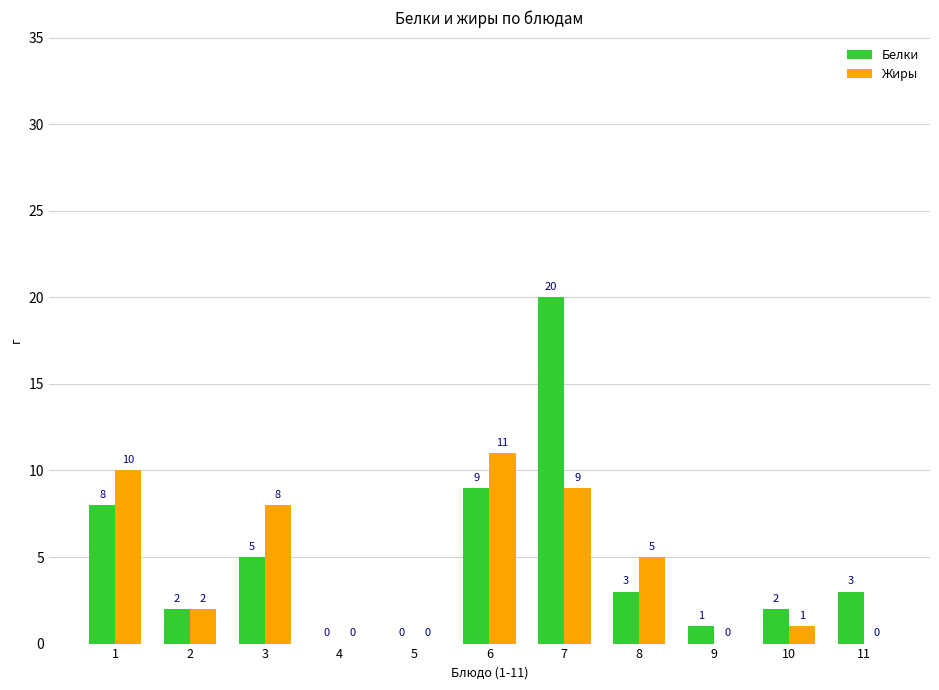

What is the sum of the Белки values at 2 and 10?

4